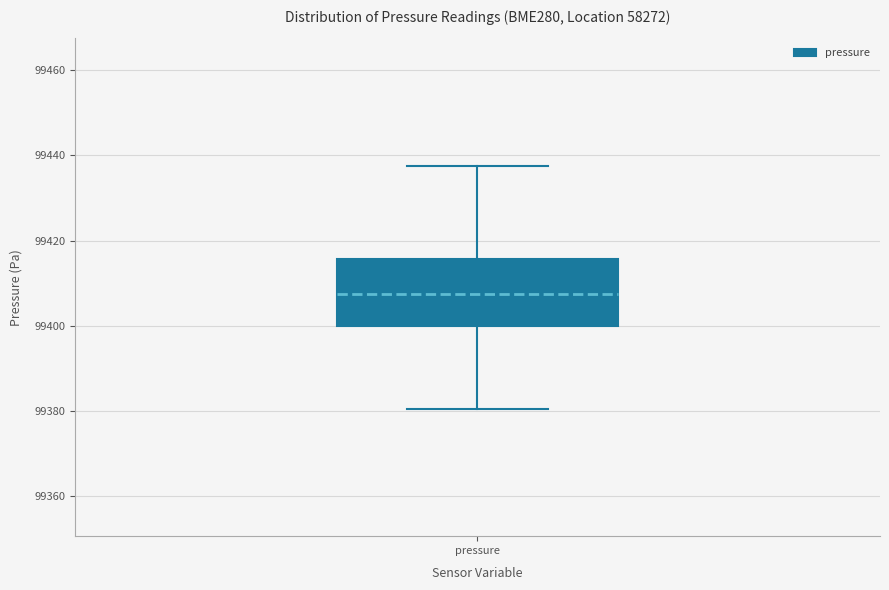

Read this box plot against the y-axis: the position of the median line, the range covered by the box, and the ends of both whiskers. The values are not printed on the chart, so give them approximately, as read against the axis.

median 99408, box 99400 to 99416, whiskers 99380 to 99438